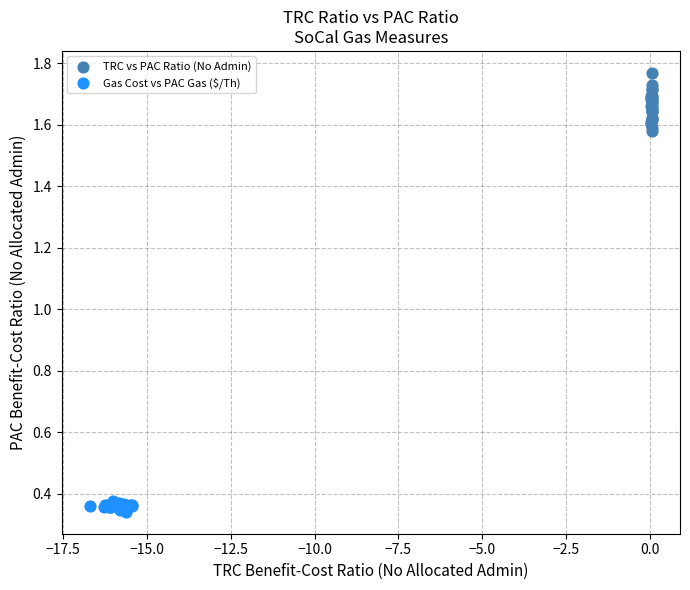

Which series contains the highest Y value?

TRC vs PAC Ratio (No Admin)